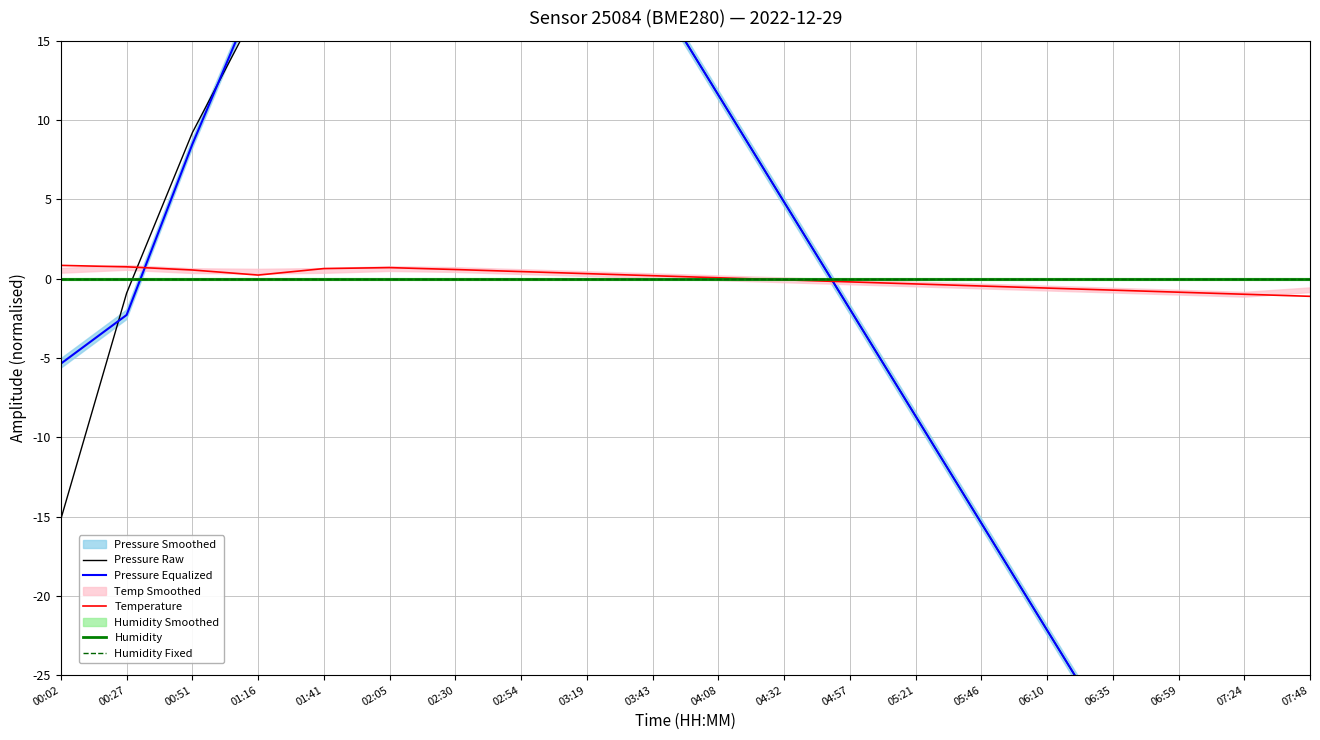

At how many categories does at least one series exceed 30?

3